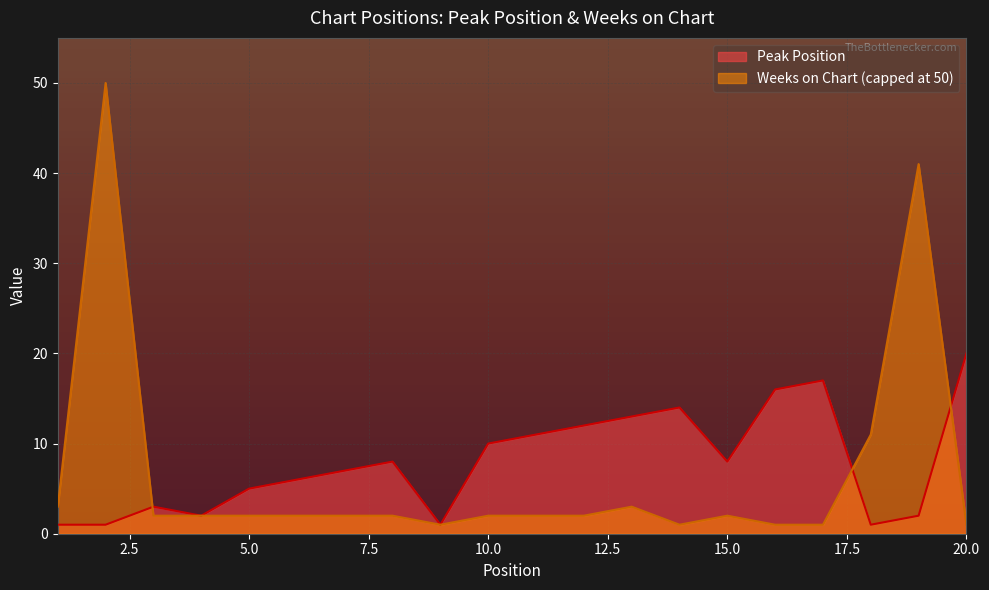

How many values exceed 8?

8